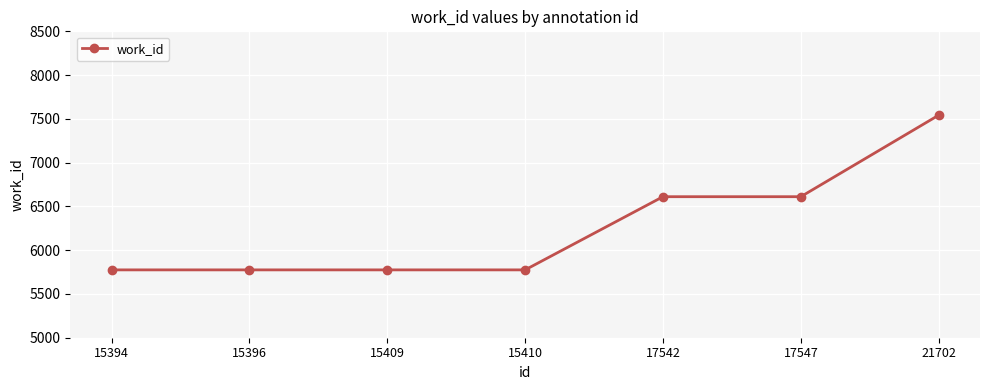

What is the average value?

6266